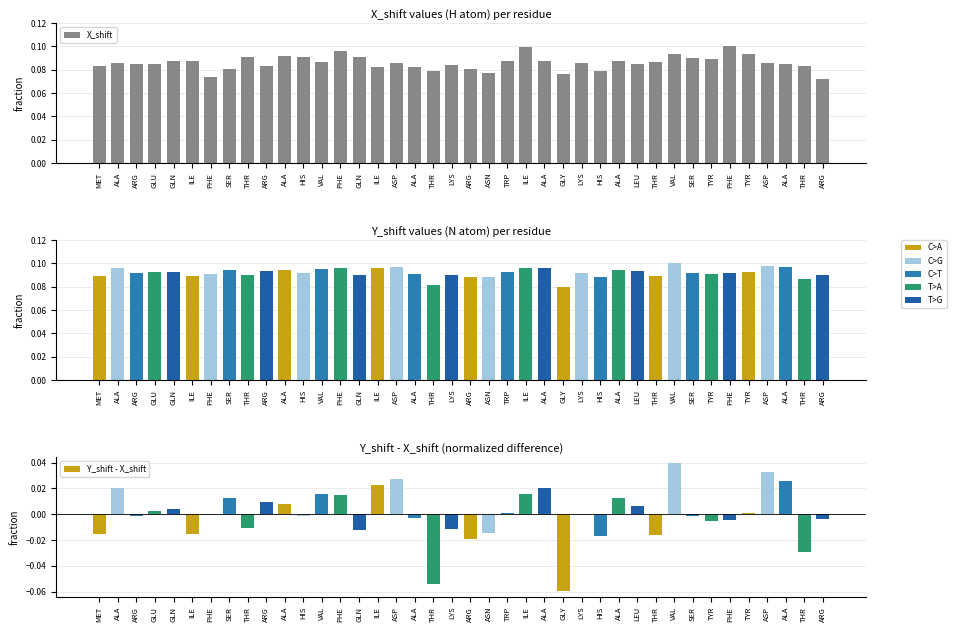

At how many categories does at least one series exceed 0?

40